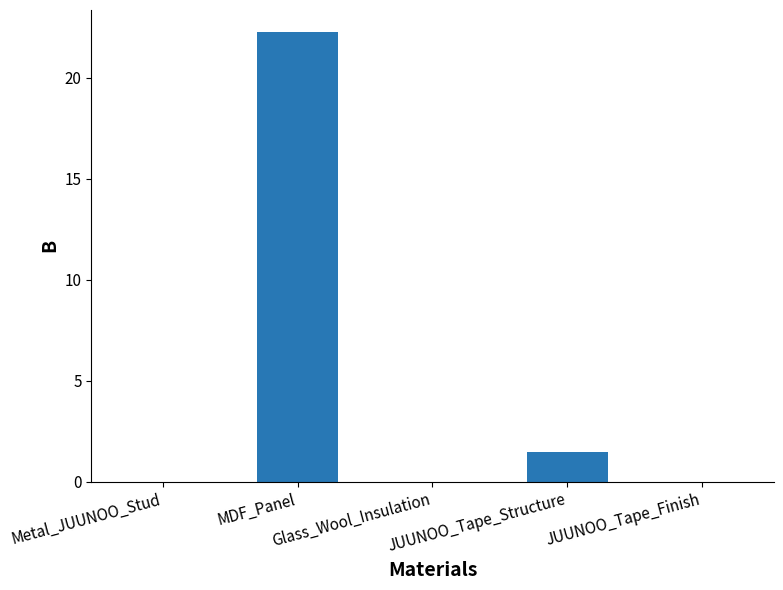

Reading right to left, list all the values displayed in this chart.

JUUNOO_Tape_Finish=0.0	JUUNOO_Tape_Structure=1.5	Glass_Wool_Insulation=0.0	MDF_Panel=22.2	Metal_JUUNOO_Stud=0.0